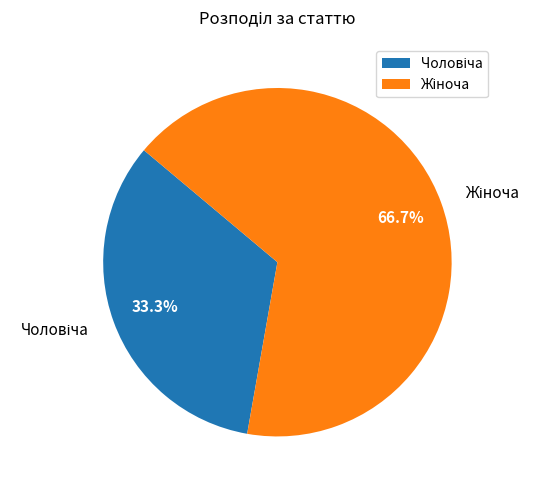

Is there any slice that represents more than half of the pie?

Yes